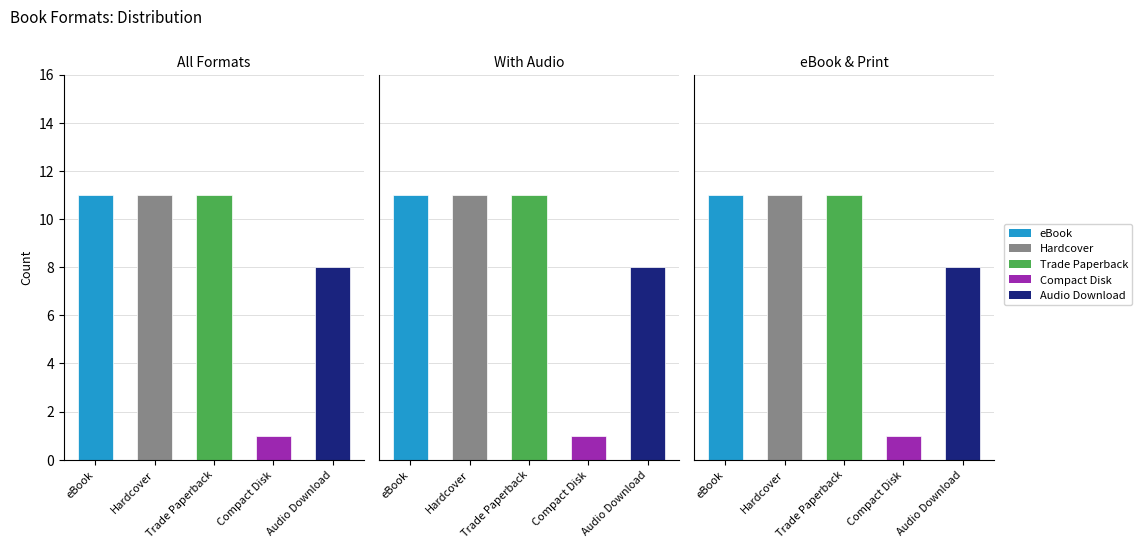

How many data points does each series have?

5